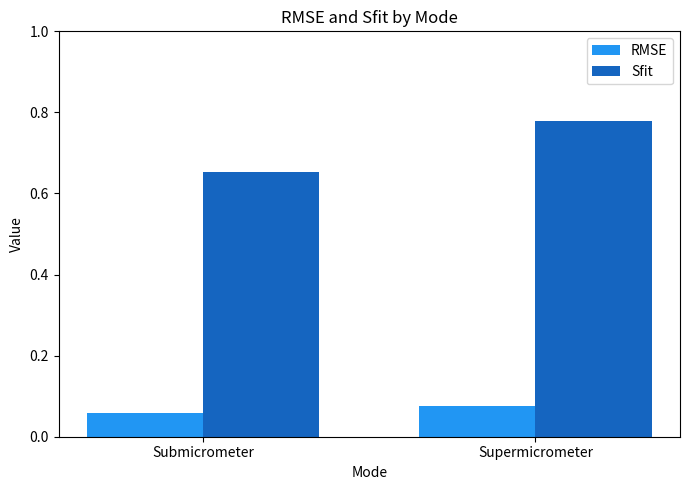

Which series has the largest range (max minus min)?

Sfit